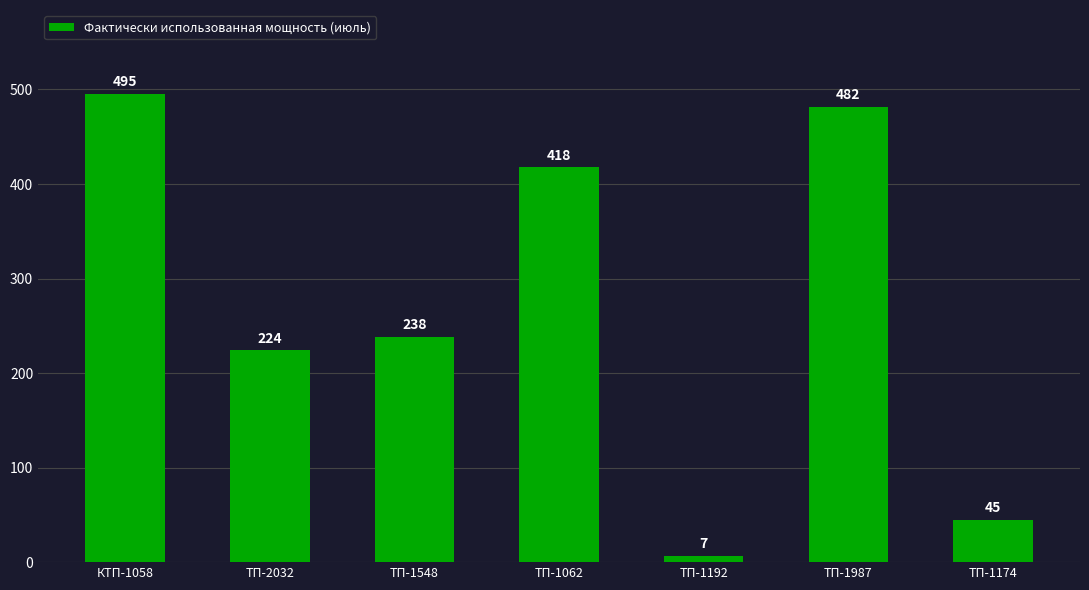

What is the sum of all values?

1908.0